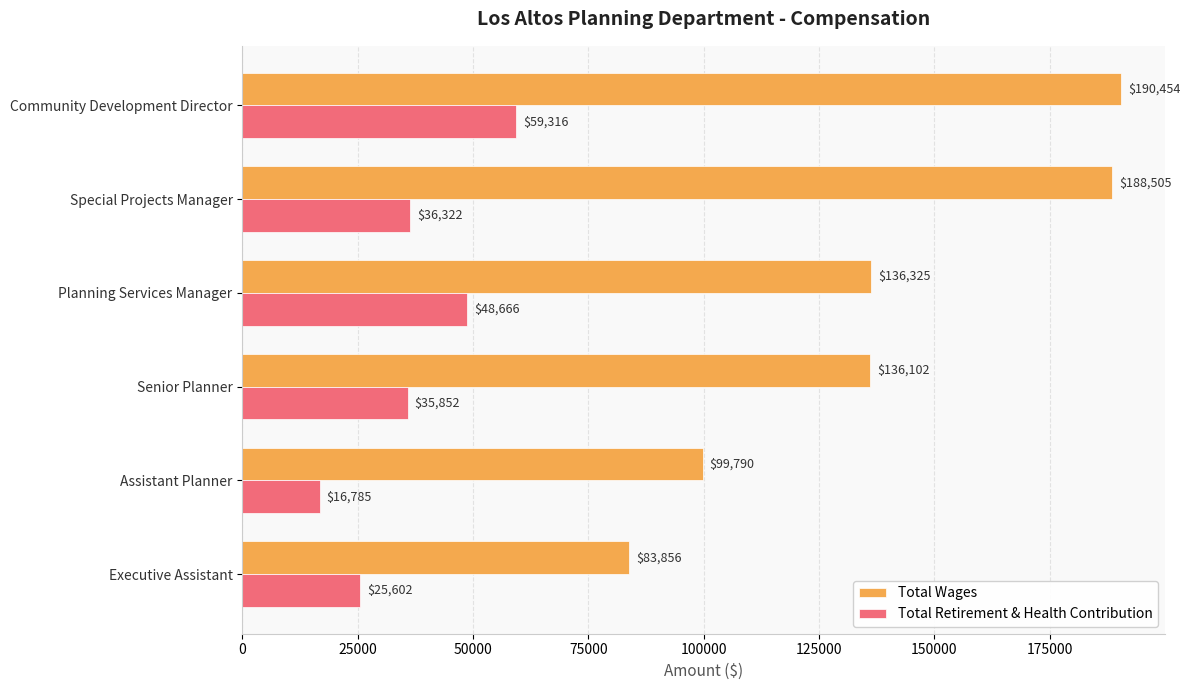

Count the Total Retirement & Health Contribution values in the range 25602 to 48666.

4